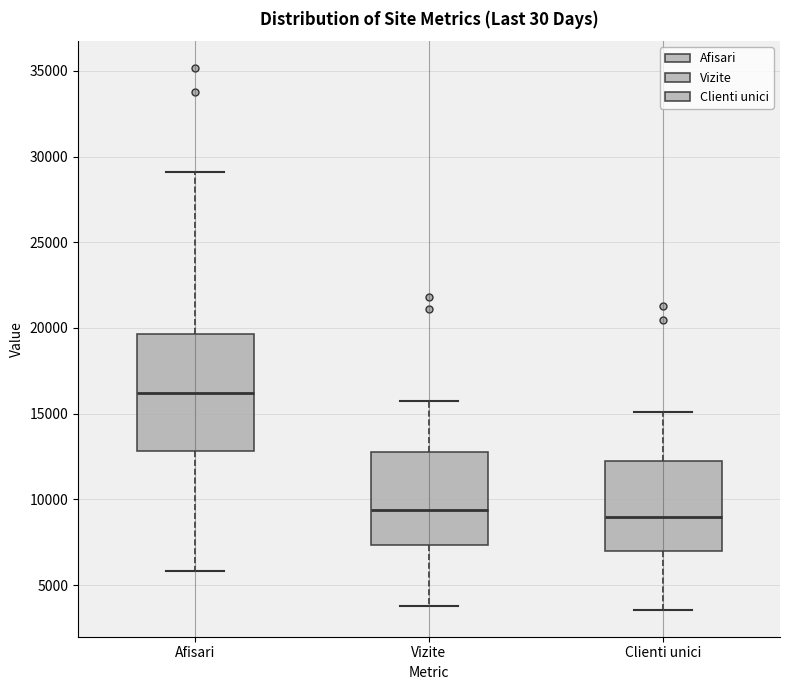

Where is the lower edge of the box for Afisari on the y-axis? The values are not printed on the chart, so give them approximately, as read against the axis.

13000